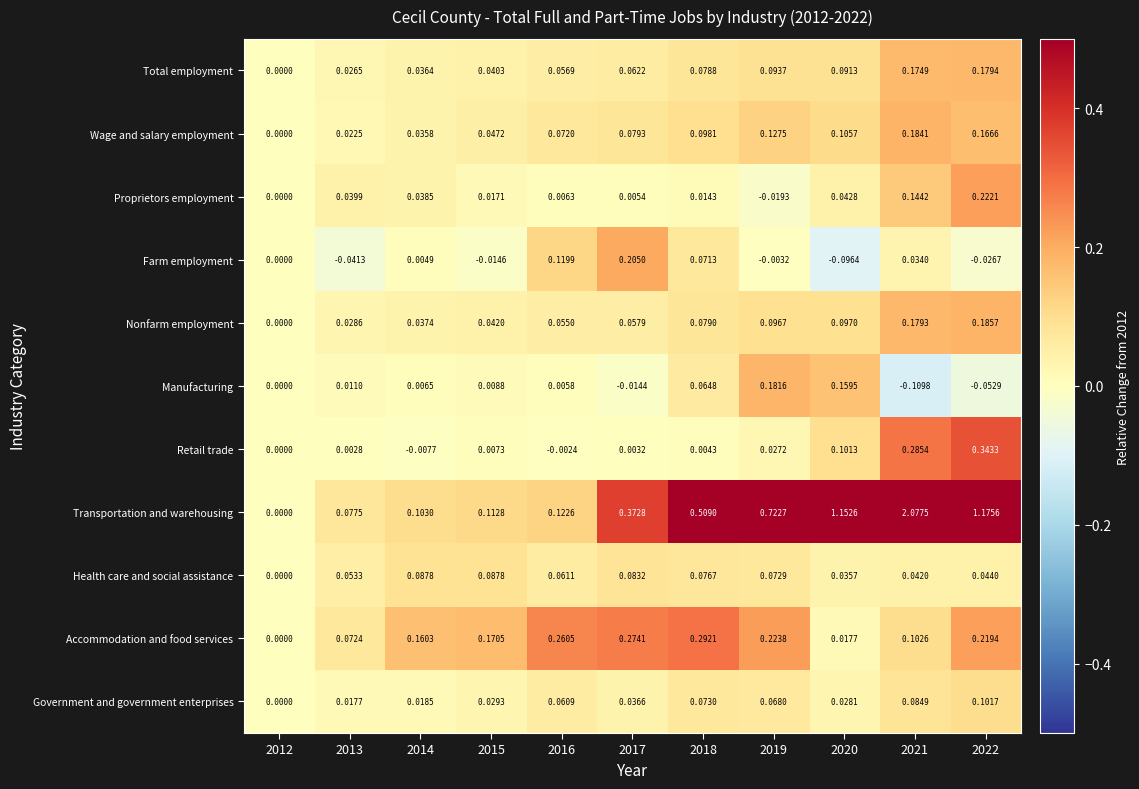

Which series changed the most between 2012 and 2019?

Transportation and warehousing